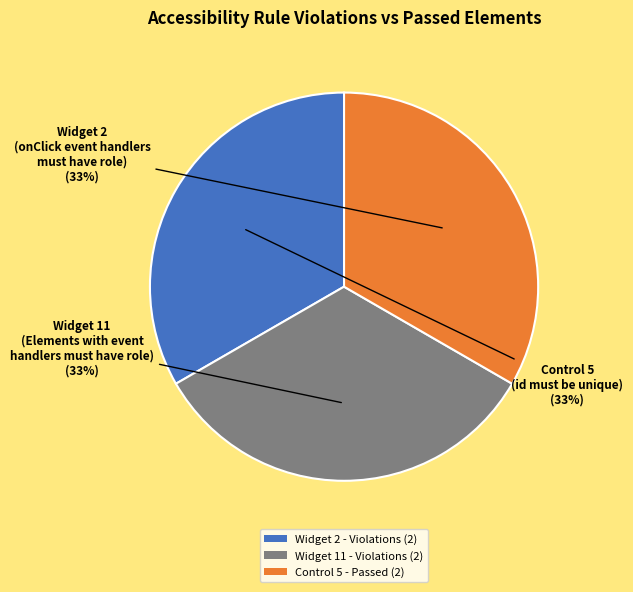

Is there any slice that represents more than half of the pie?

No